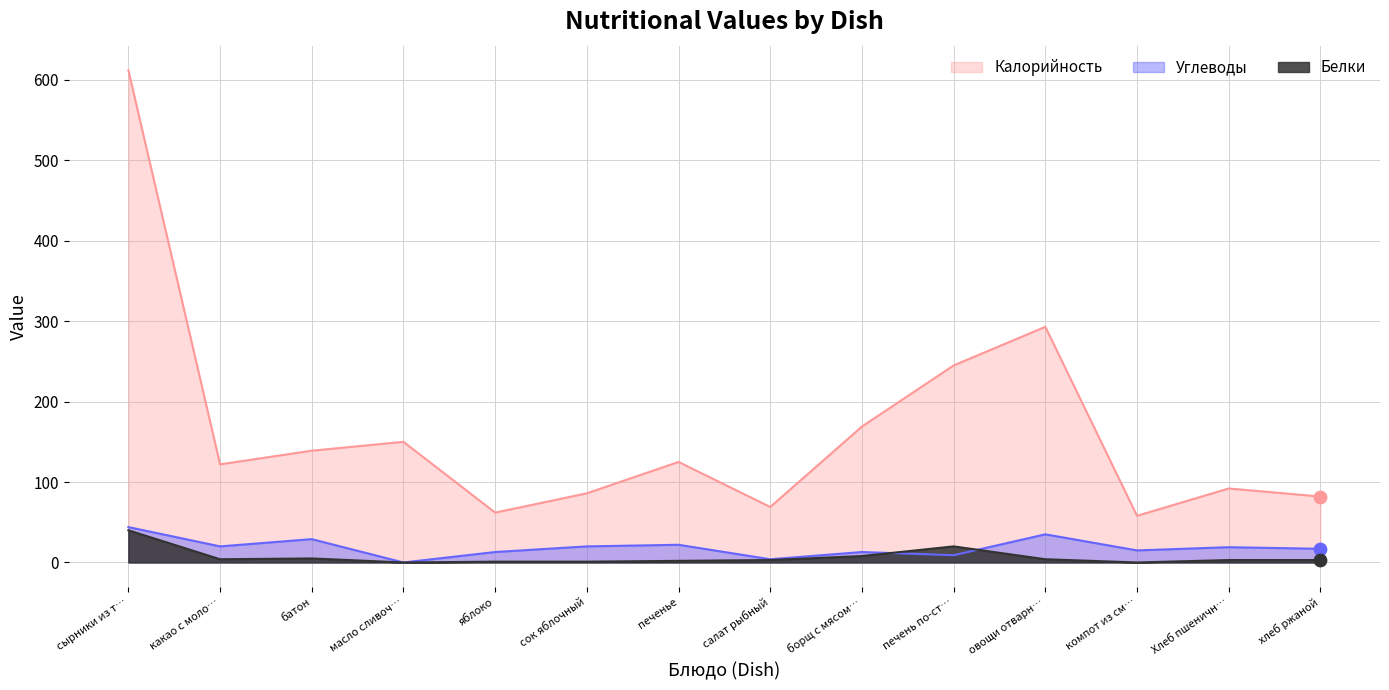

At how many categories does at least one series exceed 17?

14